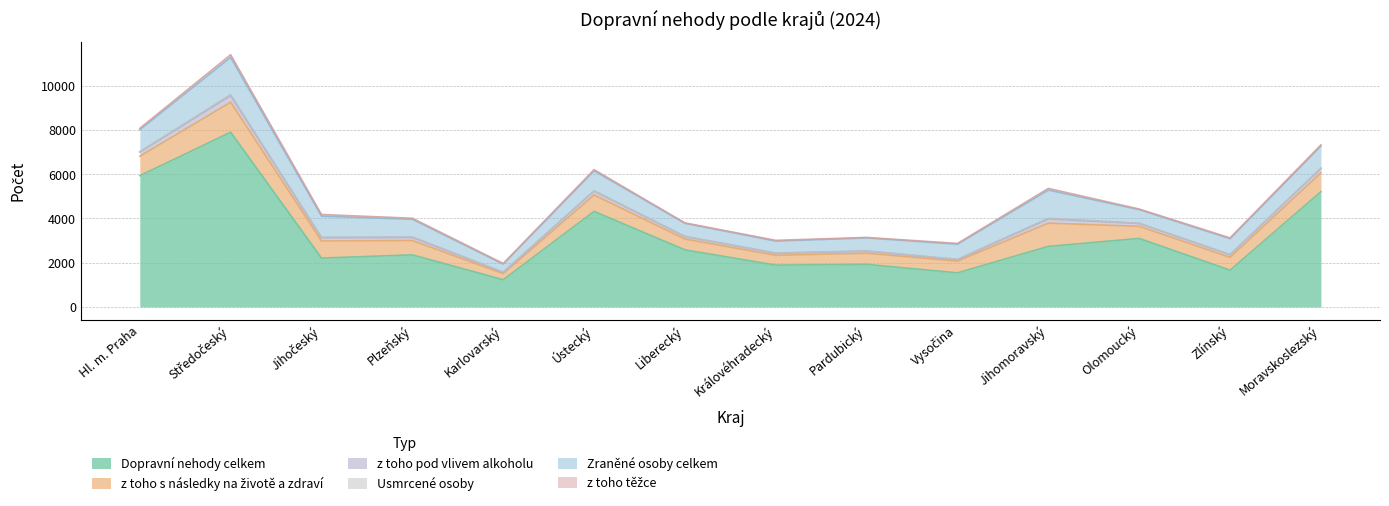

What is the label of the 4th point from the left?

Plzeňský